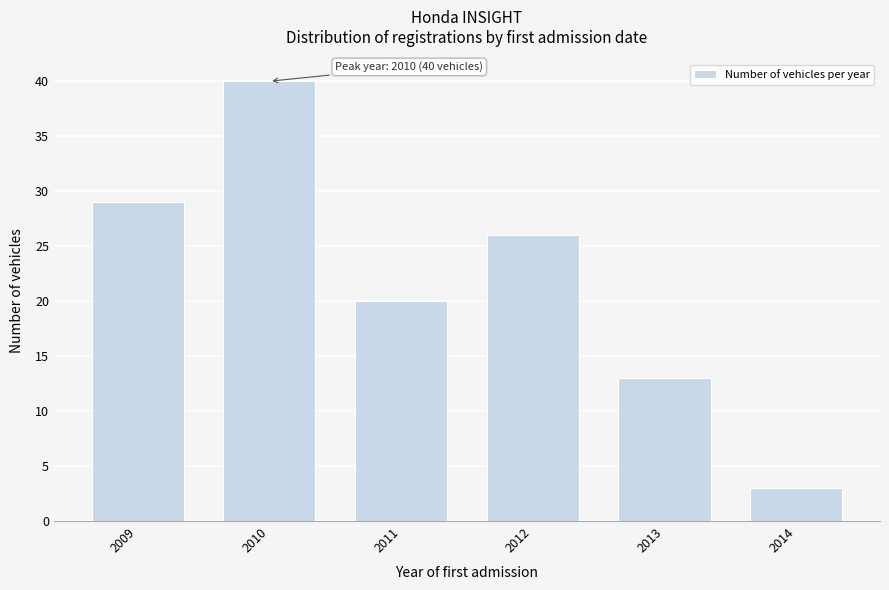

Reading left to right, list all the values displayed in this chart.

2009=29	2010=40	2011=20	2012=26	2013=13	2014=3